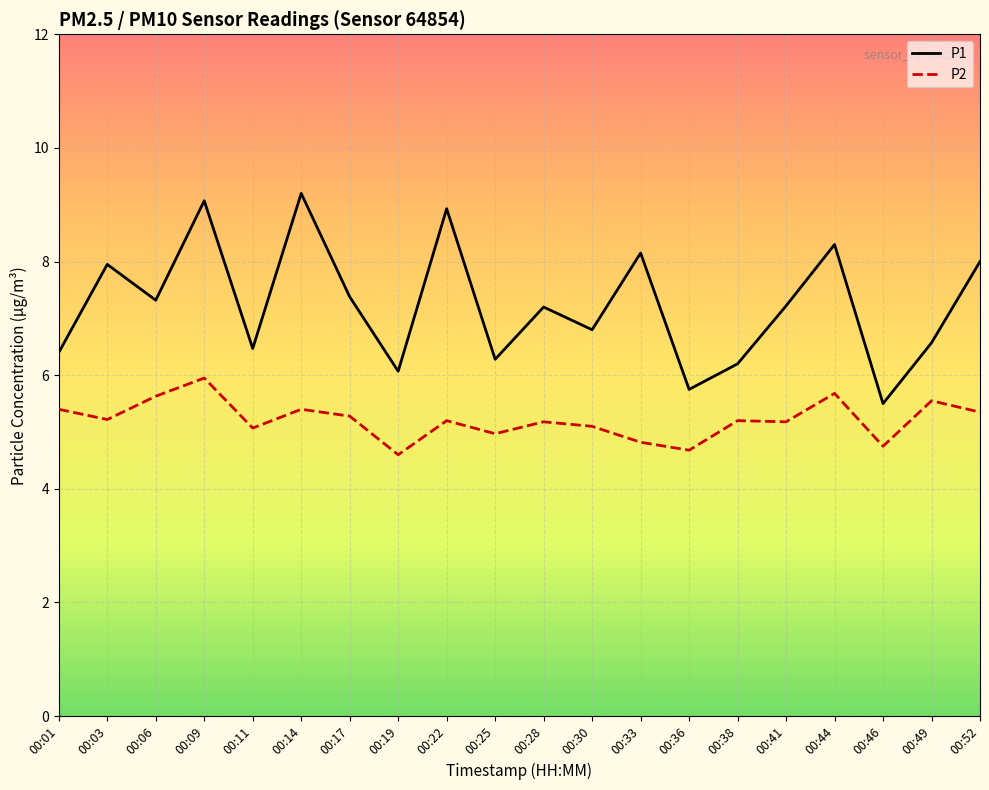

At how many categories does at least one series exceed 7?

11